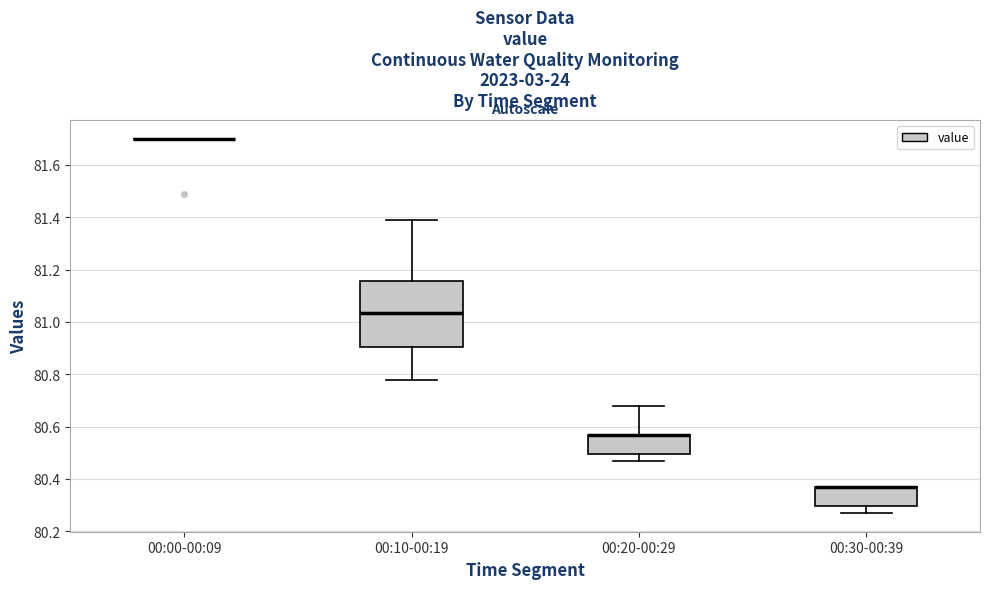

Reading left to right, transcribe this box plot: for each box, give where its median line is, the range the box spans, and where its two whiskers end, as read against the y-axis. The values are not printed on the chart, so give them approximately, as read against the axis.

00:00-00:09: box collapsed to a line at 81.70, whiskers 81.70 to 81.70
00:10-00:19: median 81.04, box 80.90 to 81.16, whiskers 80.78 to 81.40
00:20-00:29: median 80.58 (drawn on the box's upper edge), box 80.50 to 80.58, whiskers 80.48 to 80.68
00:30-00:39: median 80.38 (drawn on the box's upper edge), box 80.30 to 80.38, whiskers 80.28 to 80.38